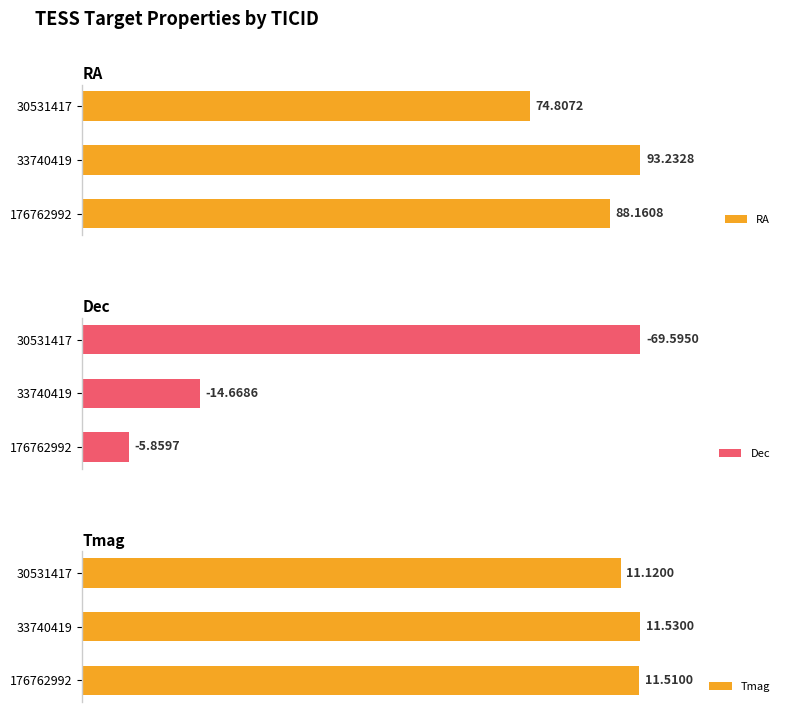

List the series in order of their peak value, highest first.

RA, Dec, Tmag